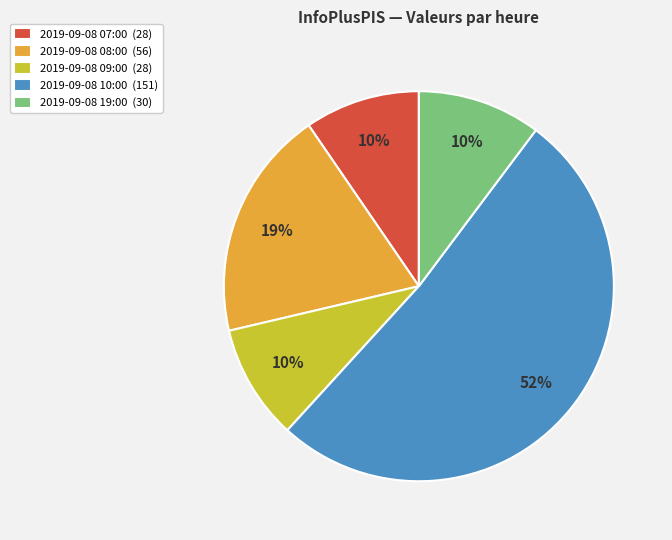

Which has a higher value, 2019-09-08 08:00 (56) or 2019-09-08 09:00 (28)?

2019-09-08 08:00 (56)